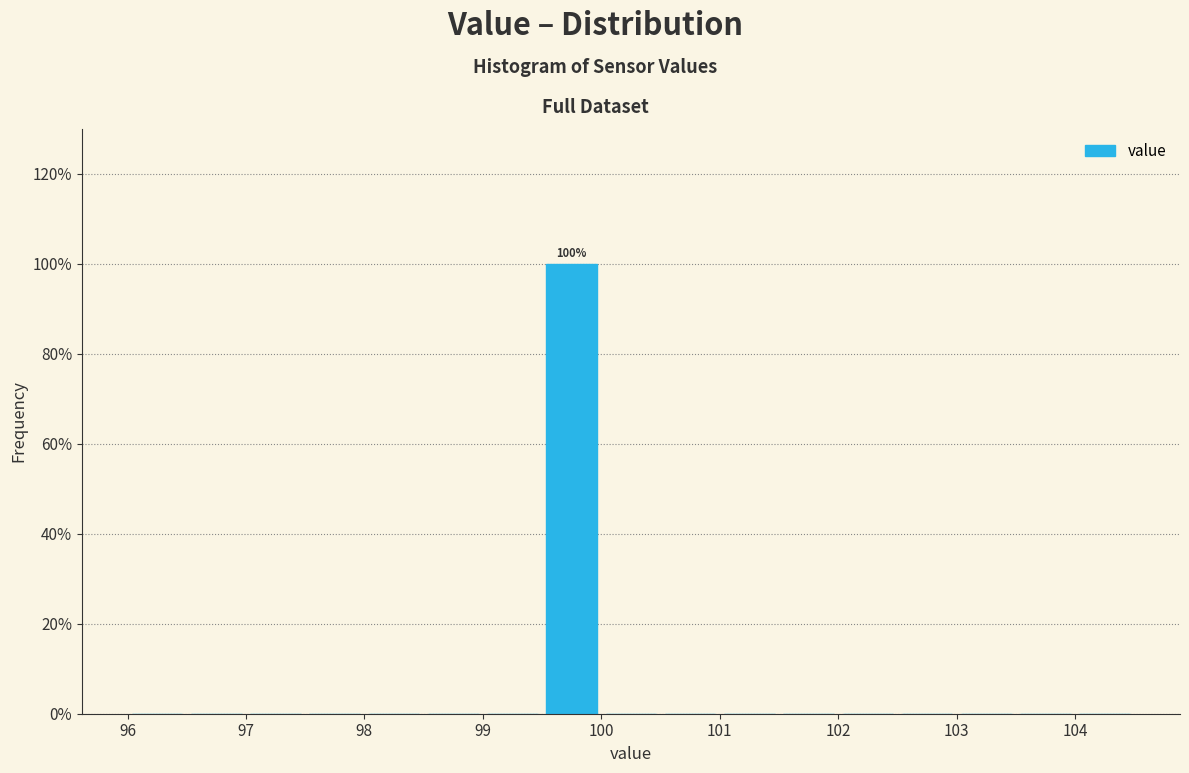

Over which range of the x-axis is the bar tallest?

99.5 to 100.0